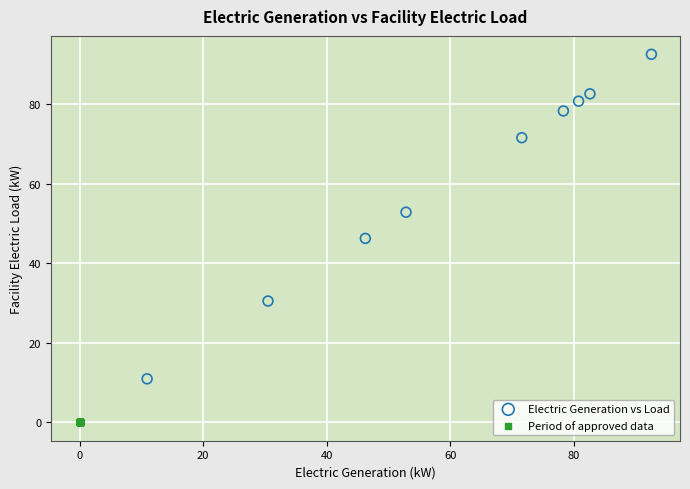

Which series reaches the minimum Y coordinate?

Period of approved data